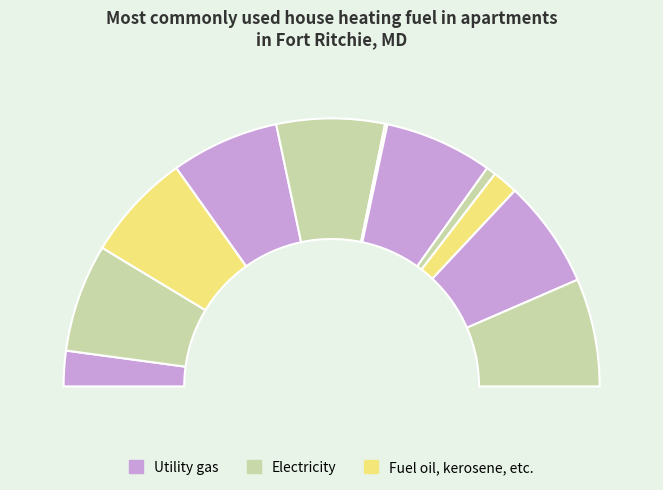

Does any single category account for the majority?

No